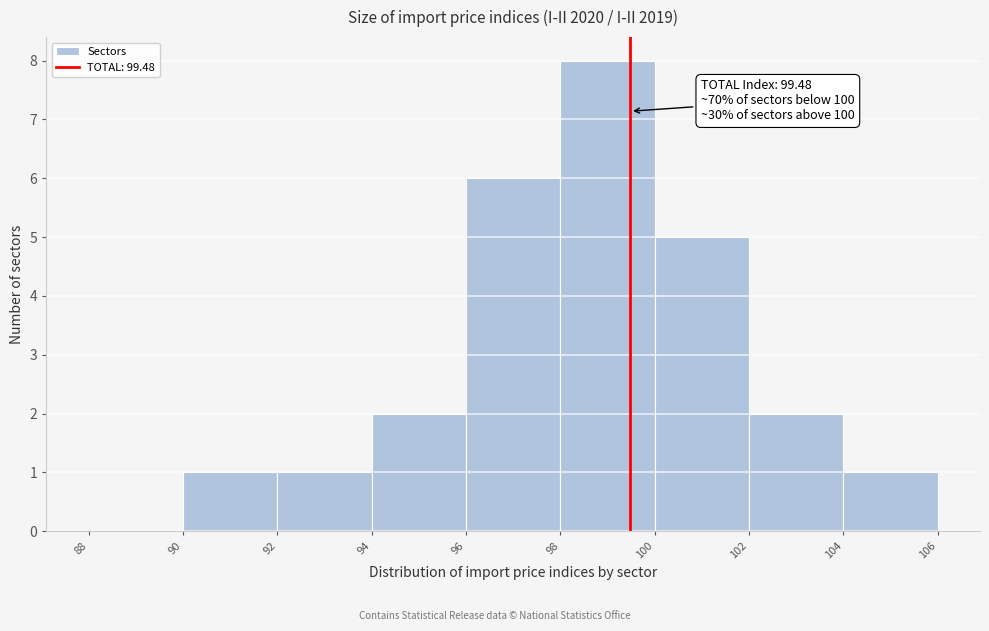

Which range on the x-axis has the tallest bar?

98 to 100